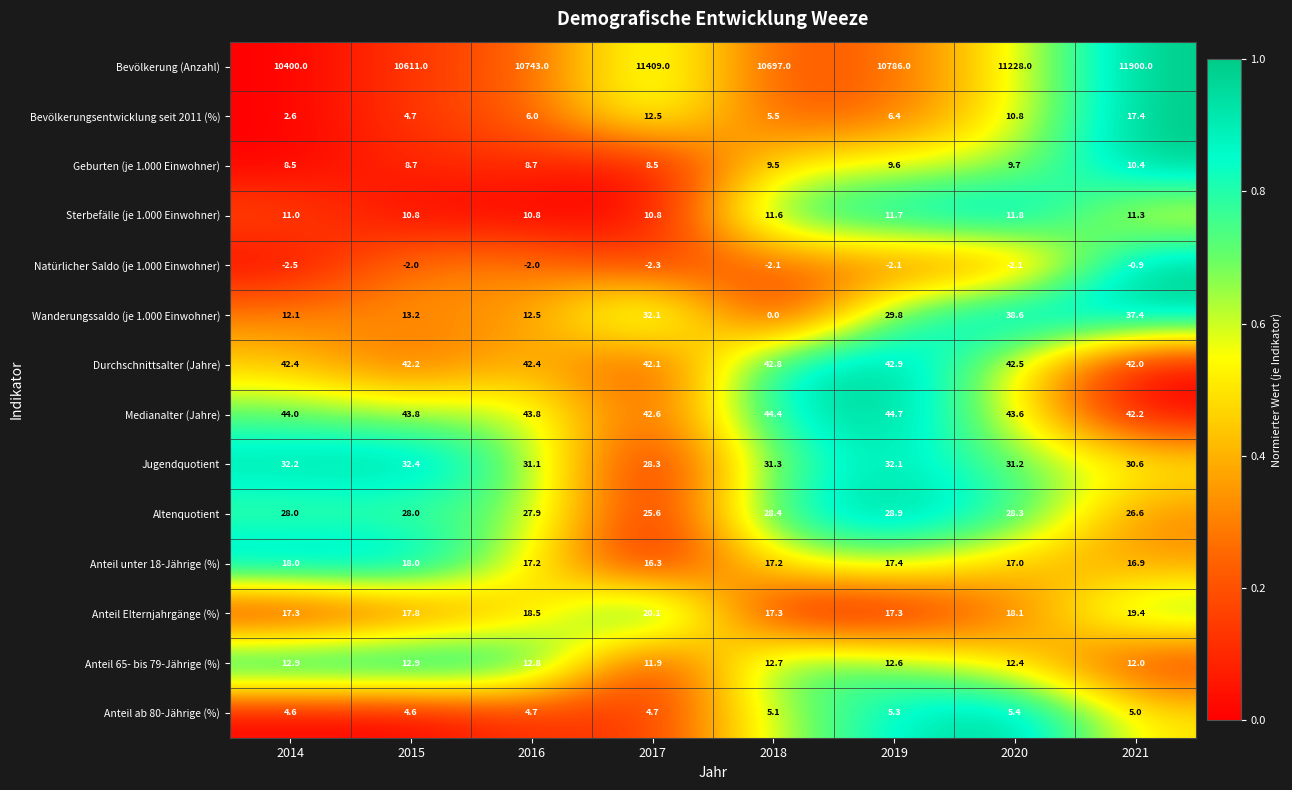

Is it true that Altenquotient equals 28.0 at 2015?

True